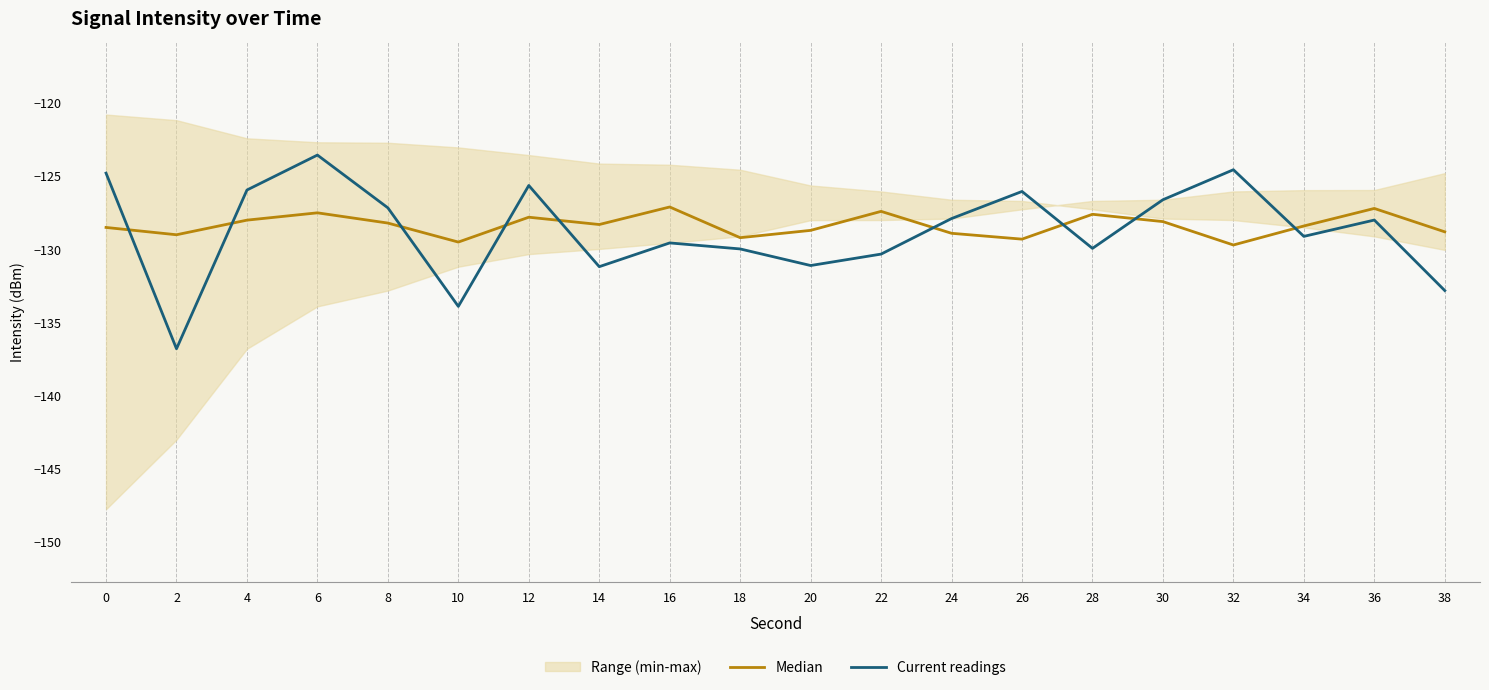

Which category has the highest value across all series?

6